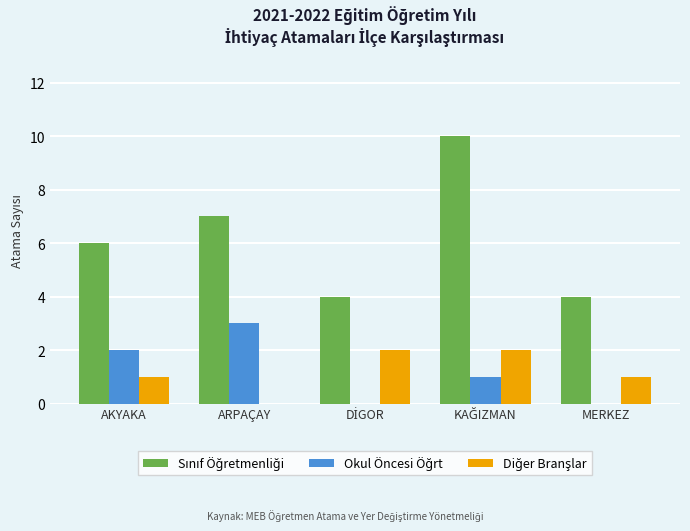

What is the total value across all series at MERKEZ?

5